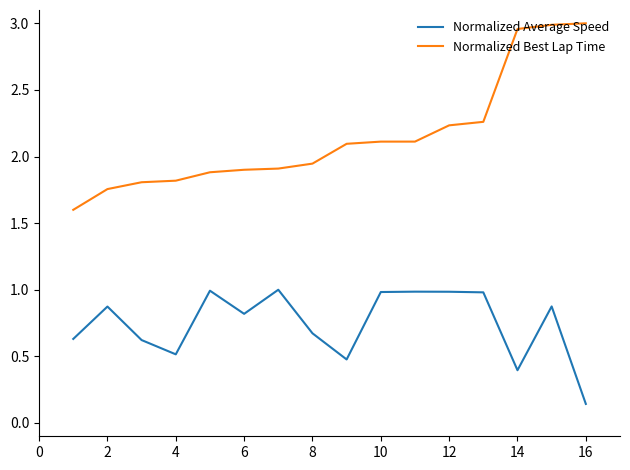

What is the difference between the maximum and minimum values in the Normalized Average Speed series?

0.9